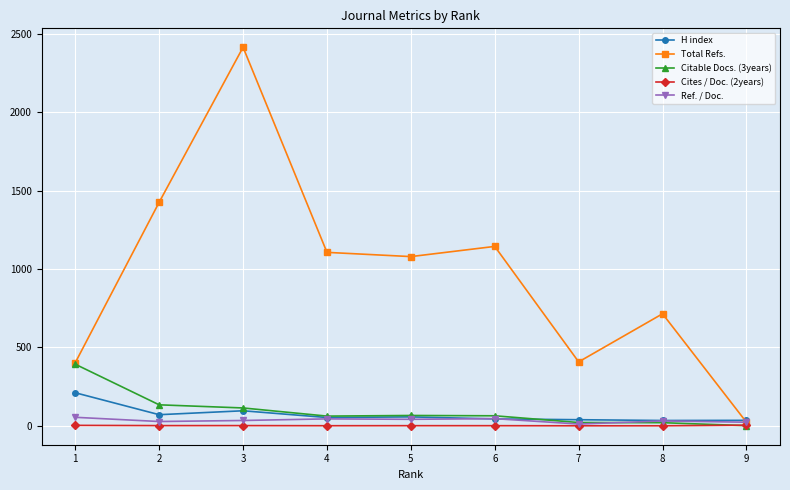

The value of Total Refs. at 7 is 714.9. True or false?

False